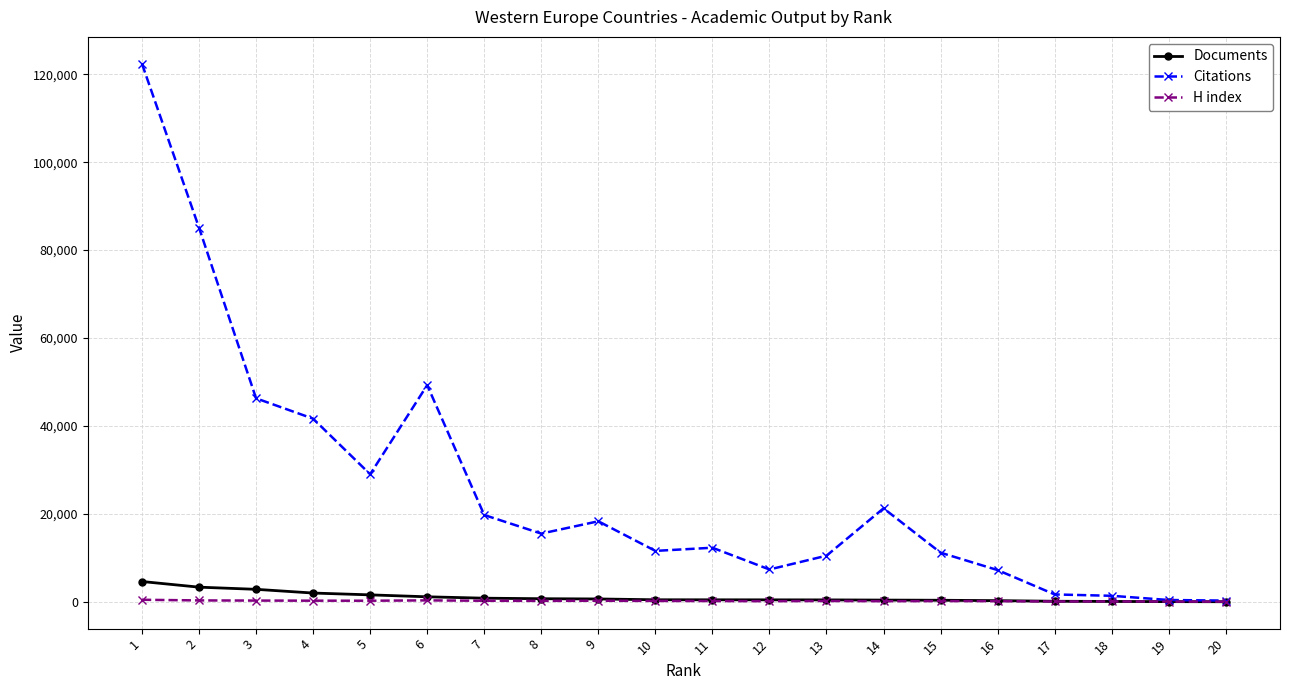

At how many categories does at least one series exceed 48254?

3